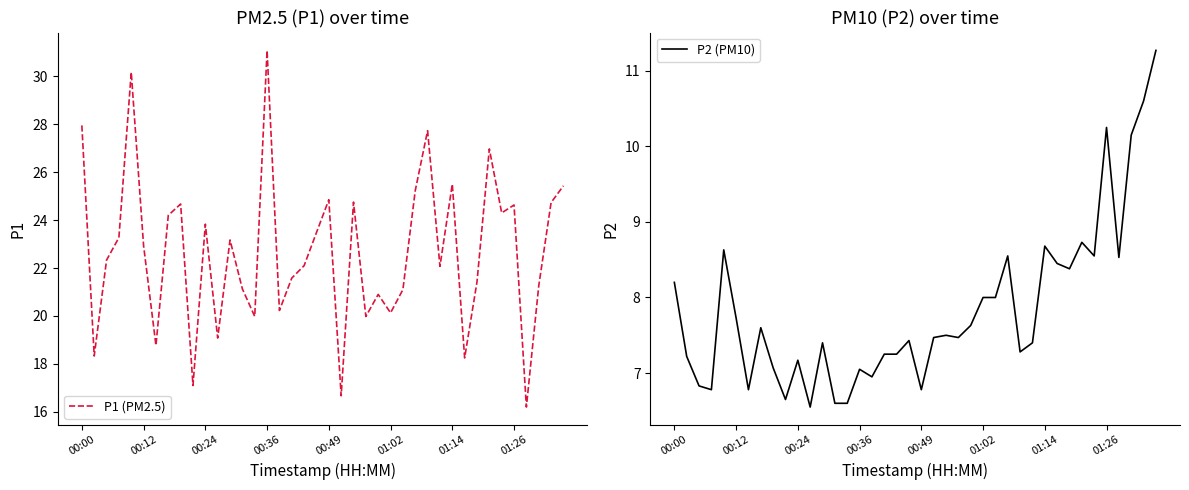

Rank the series by their maximum value, from highest to lowest.

P1 (PM2.5), P2 (PM10)